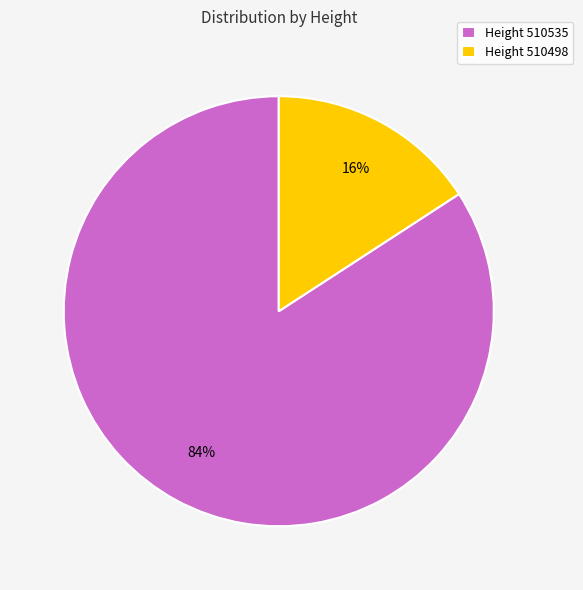

To the nearest percent, what percentage of the pie is Height 510498?

16%